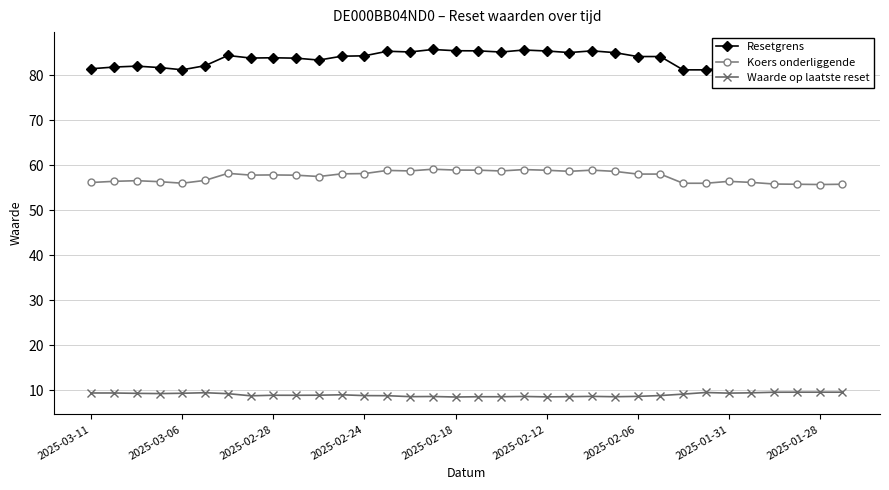

True or false: Koers onderliggende has a value of 57.8 at 2025-02-28.

True